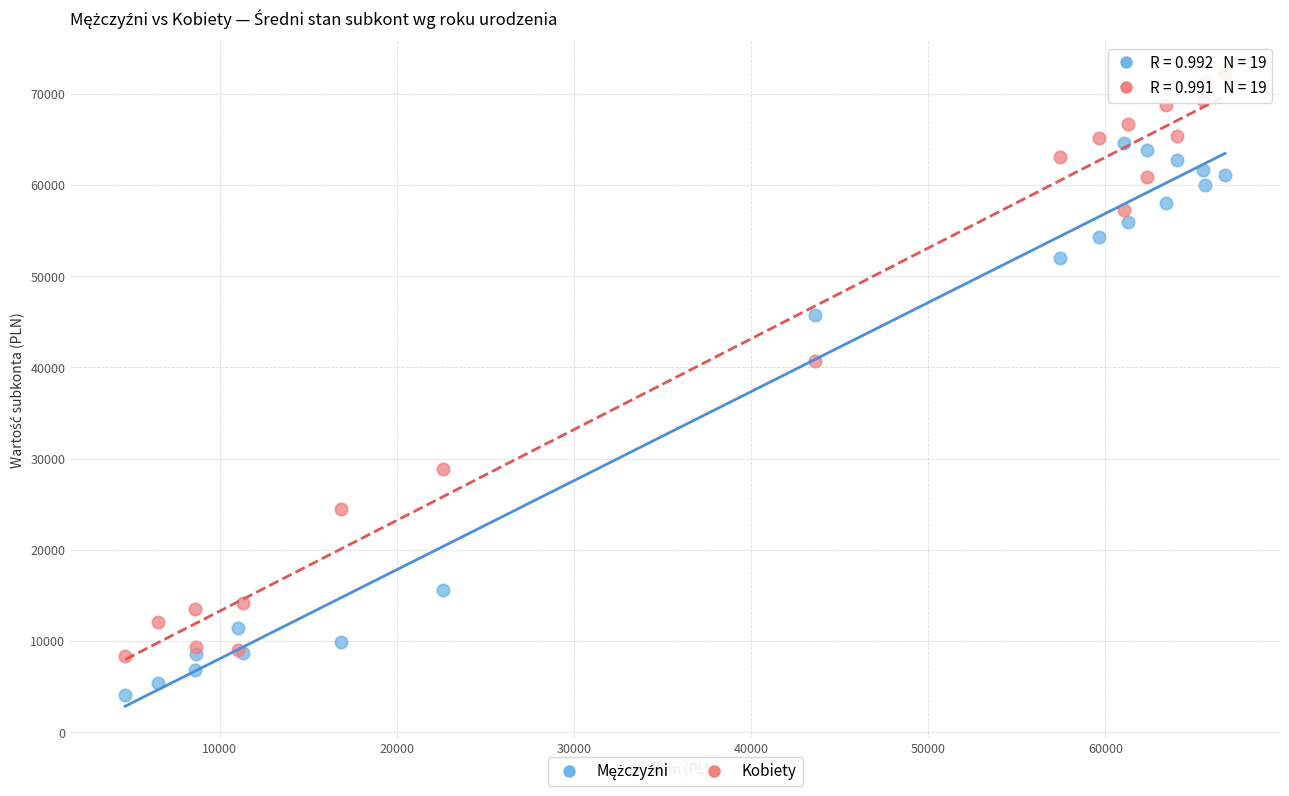

Across all series, what Y value is closest to 38206?

40686.1